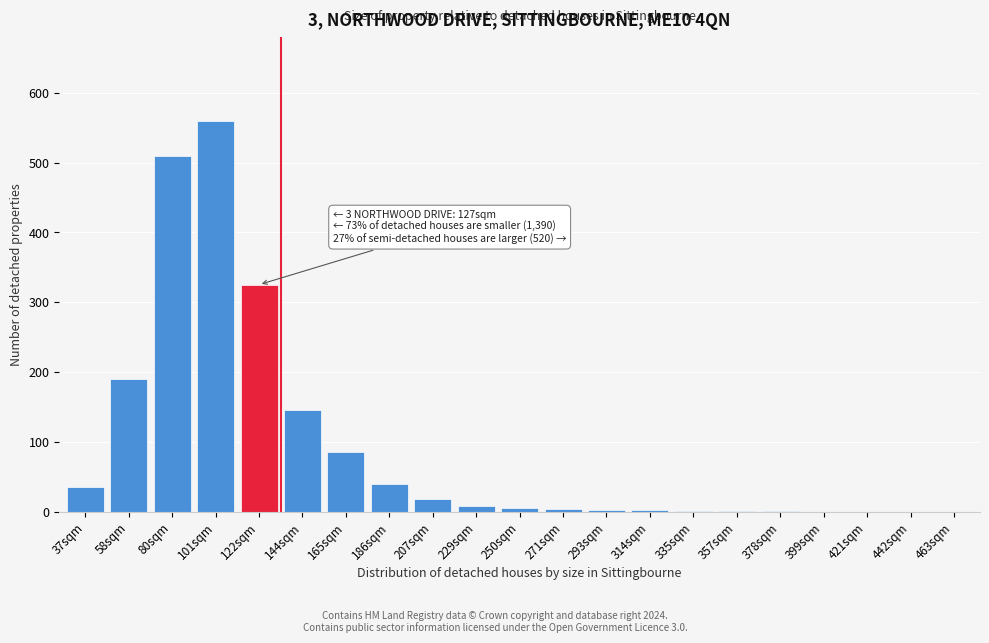

Which category has the highest value across all series?

101sqm